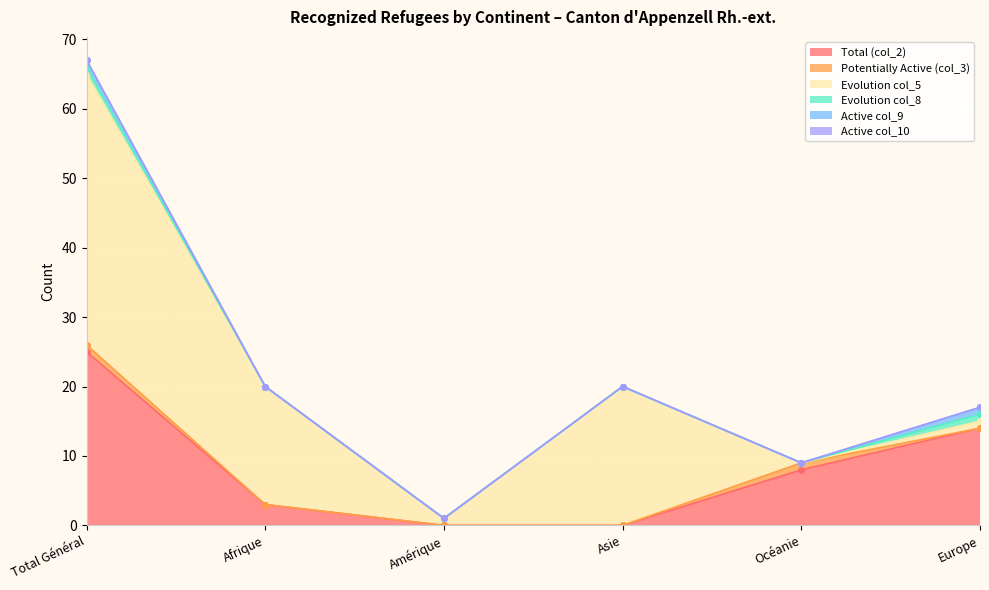

Reading right to left, transcribe all the data shown in this chart.

Total (col_2): Europe=14	Océanie=8	Asie=0	Amérique=0	Afrique=3	Total Général=25
Potentially Active (col_3): Europe=0	Océanie=1	Asie=0	Amérique=0	Afrique=0	Total Général=1
Evolution col_5: Europe=1	Océanie=0	Asie=20	Amérique=1	Afrique=17	Total Général=39
Evolution col_8: Europe=1	Océanie=0	Asie=0	Amérique=0	Afrique=0	Total Général=1
Active col_9: Europe=1	Océanie=0	Asie=0	Amérique=0	Afrique=0	Total Général=1
Active col_10: Europe=0	Océanie=0	Asie=0	Amérique=0	Afrique=0	Total Général=0